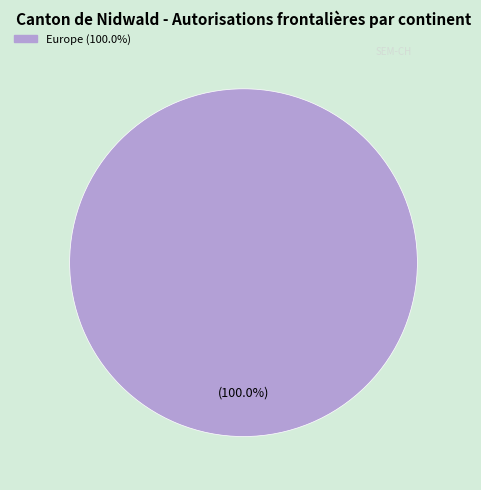

Is there any slice that represents more than half of the pie?

Yes